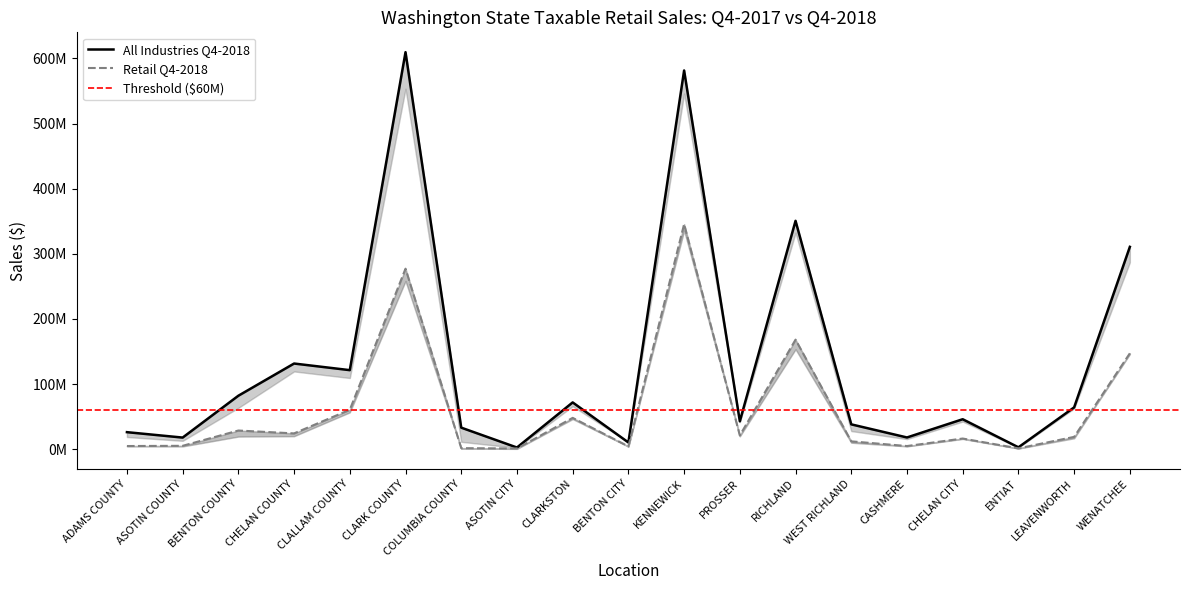

Reading right to left, transcribe all the data shown in this chart.

TRS All Industries Q4-2017: 310642713	64171877	2863922	45993020	17986569	38113929	350599525	42802065	581448260	10307974	71804744	2551509	33060186	609560037	121343524	131504091	82065076	17813482	26129306
TRS All Industries Q4-2018: 147185189	18891520	1245684	16342082	4815936	12023903	168178023	21054404	345504728	4309815	48083996	1049369	1585501	277136291	60515152	24238033	28643934	5156942	4839686